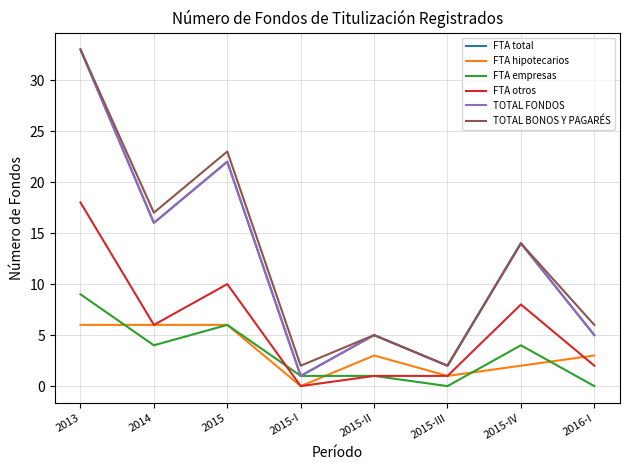

At which category does TOTAL FONDOS reach its first local valley?

2014